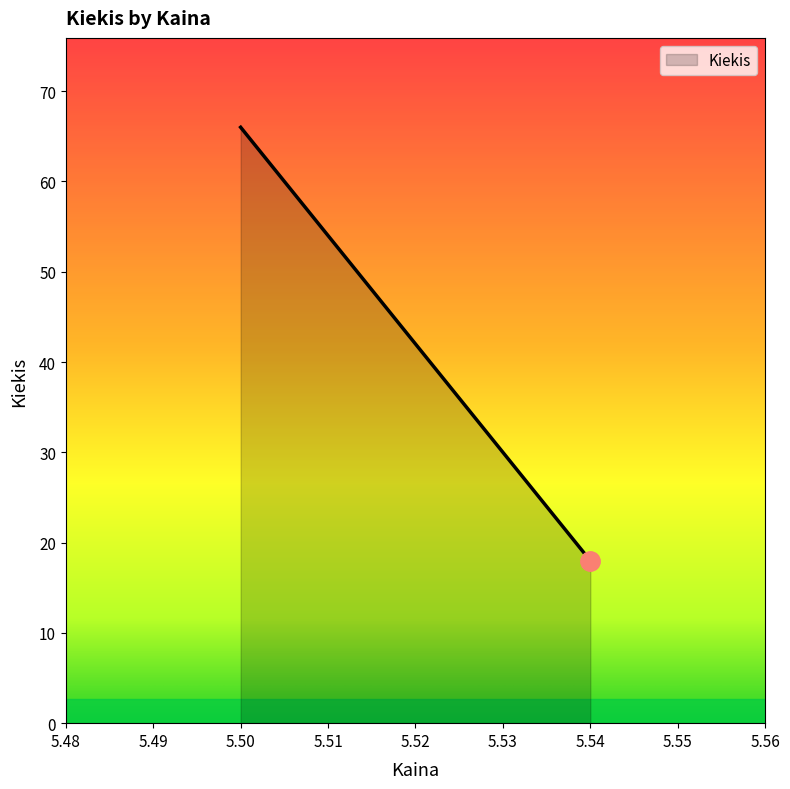

List the labels in order of value, smallest first.

5.54, 5.50